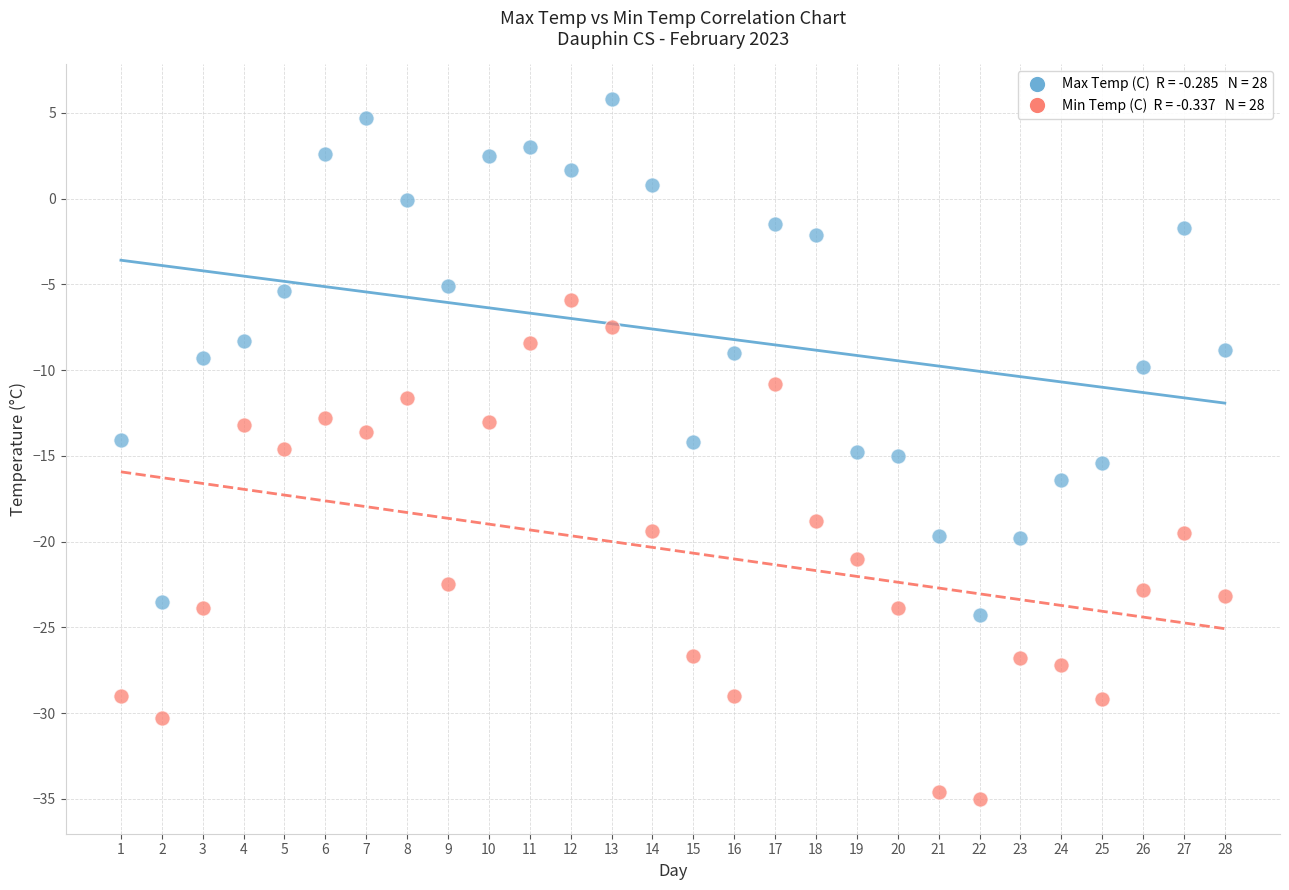

Across all data points, what is the range of Y values (max minus min)?

40.8